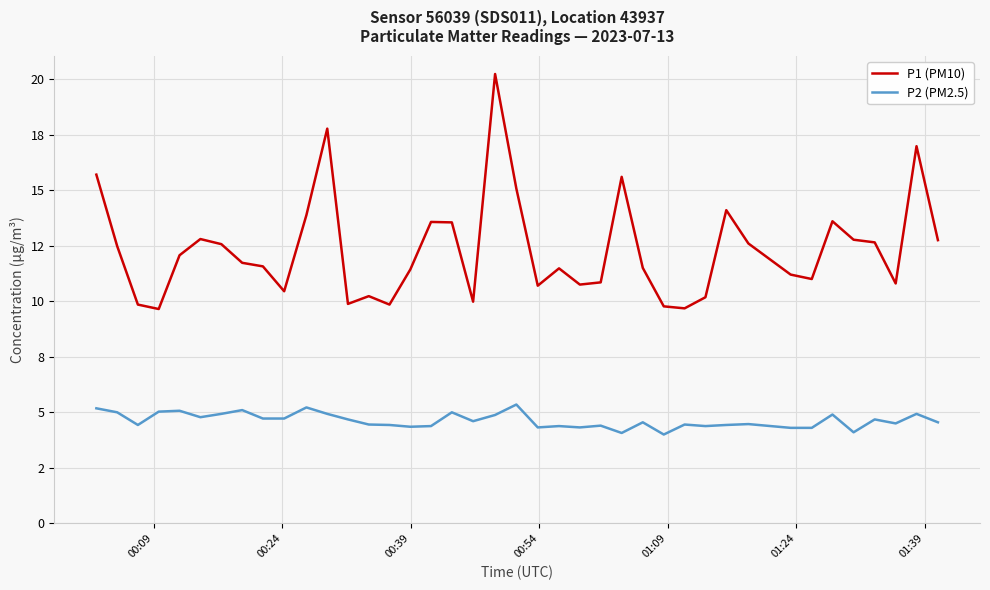

Does the chart display data point markers on the line(s)?

No